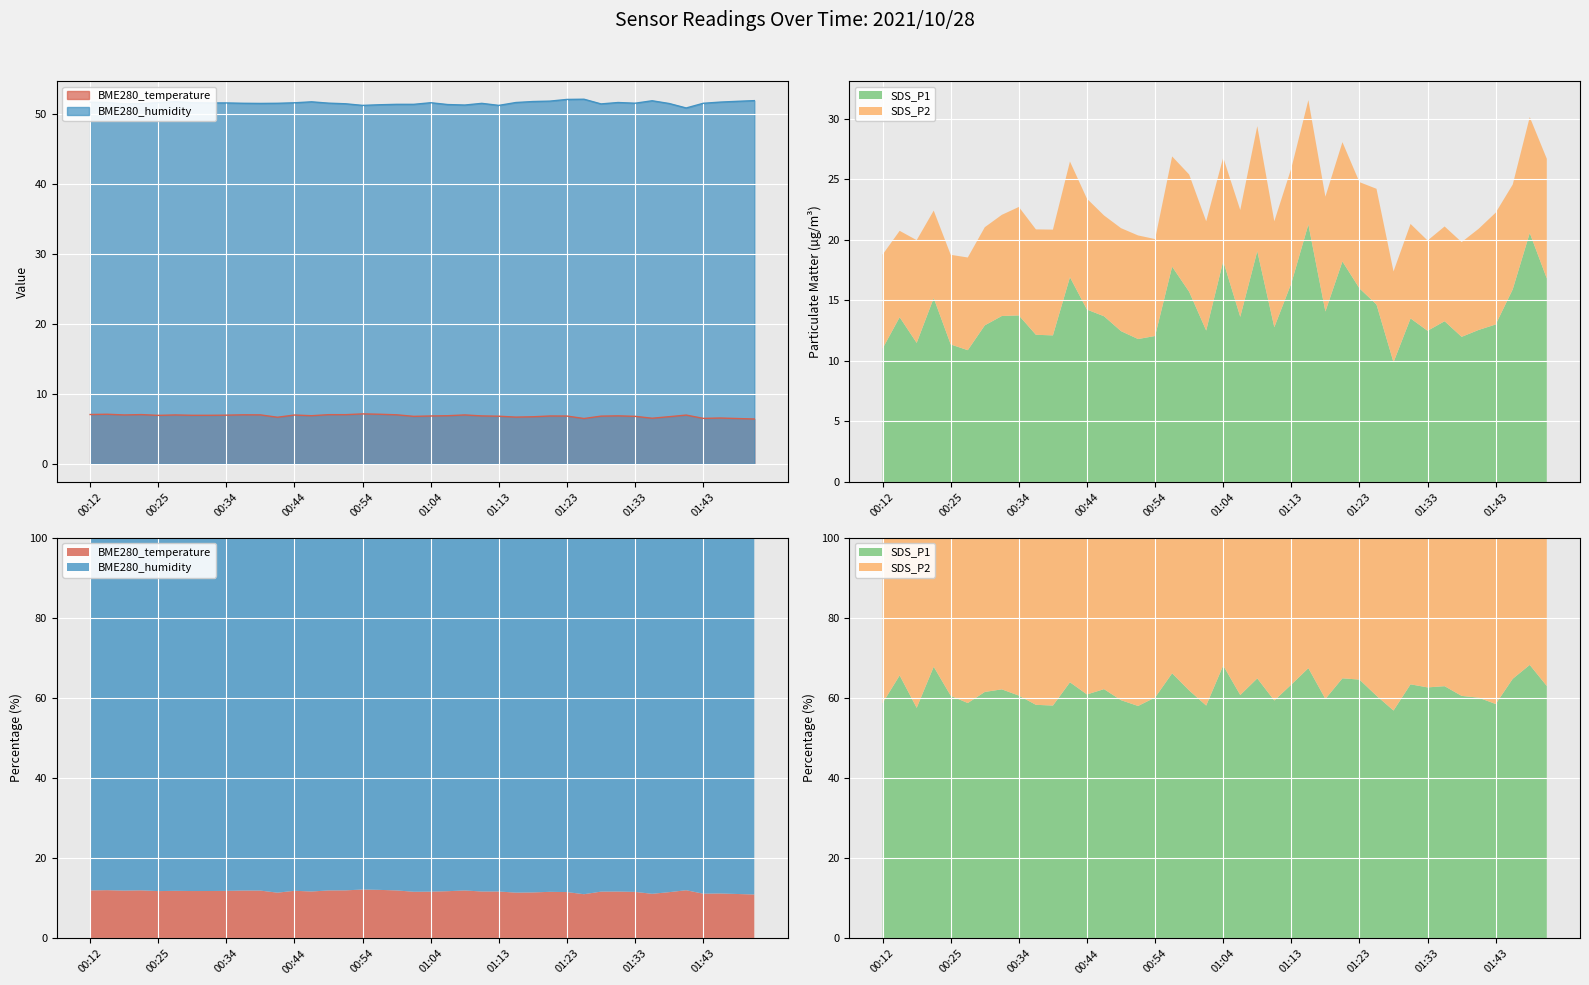

Where is BME280_temperature nearest to the value 6?

01:50